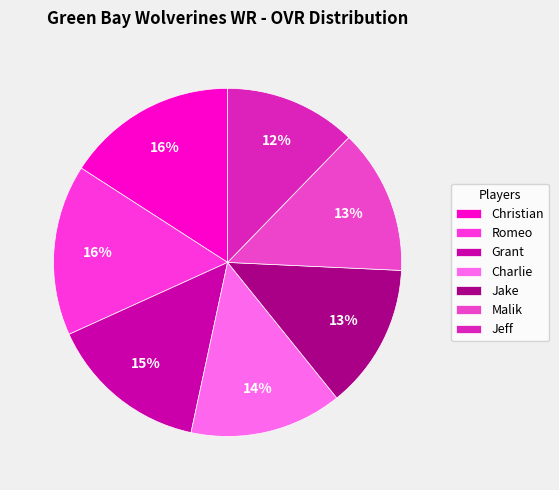

To the nearest percent, what is the average slice percentage?

14%